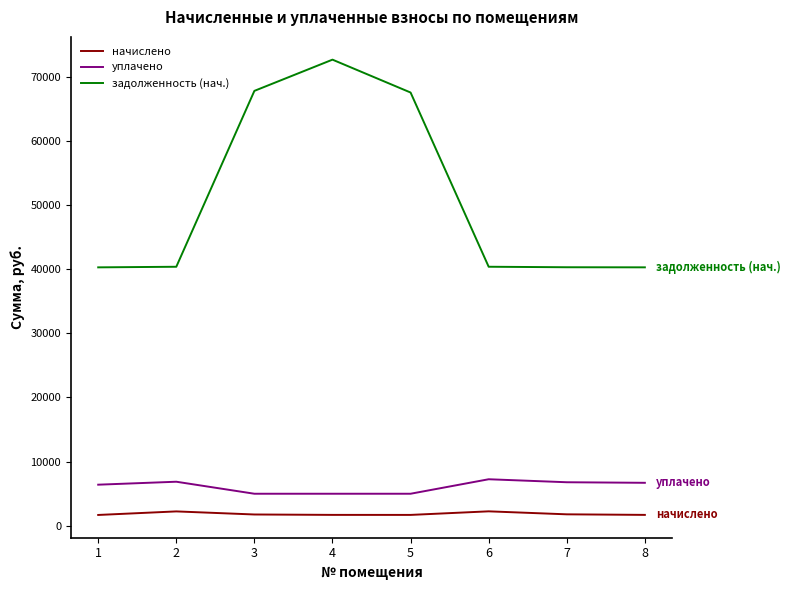

What are all the series names shown in the legend?

начислено, уплачено, задолженность (нач.)